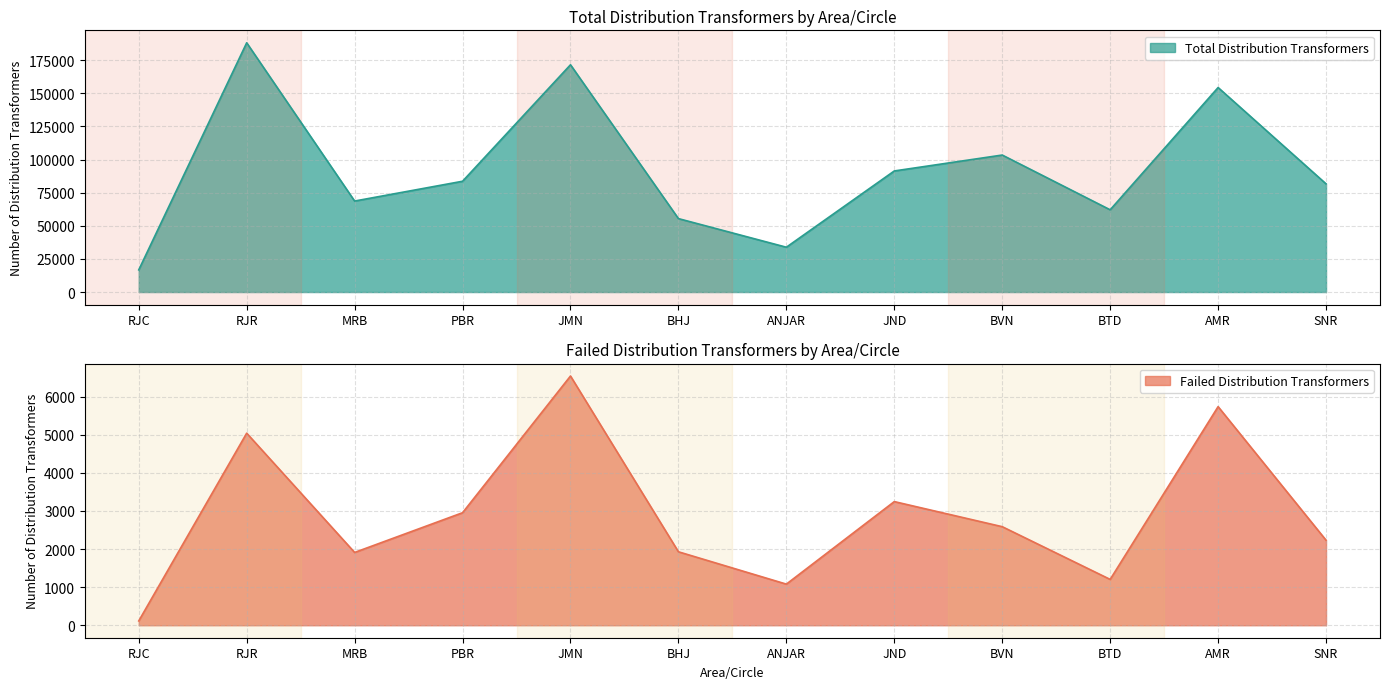

True or false: Total Distribution Transformers and Failed Distribution Transformers intersect in this chart.

False